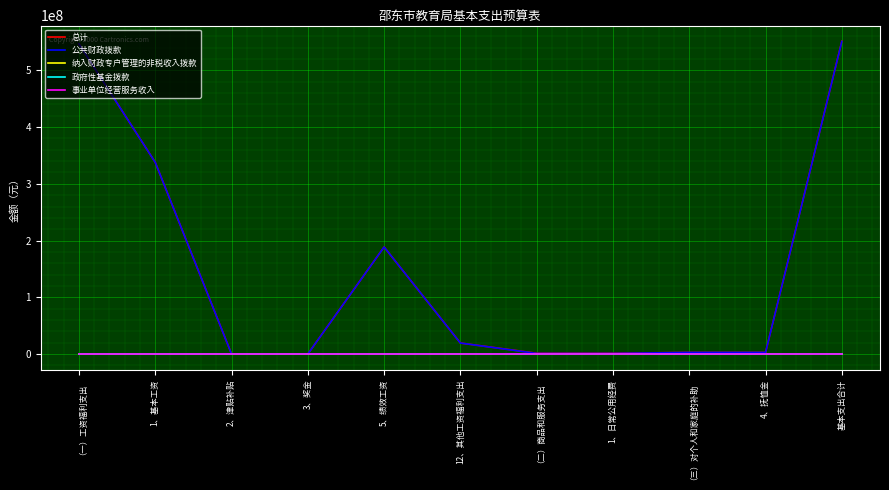

Is this an area chart (filled region under the line)?

No